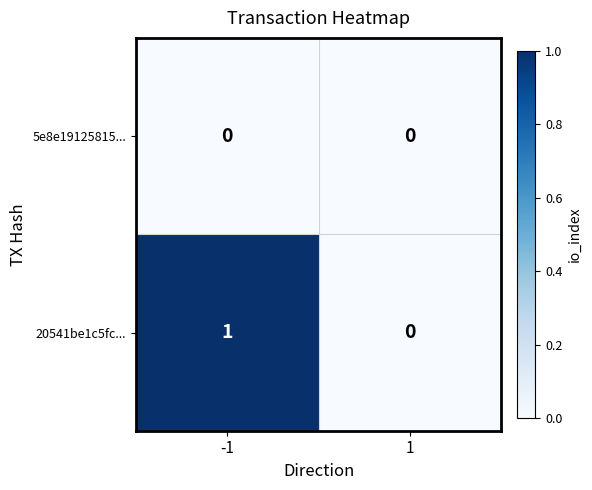

True or false: 20541be1c5fc... has a value of 1 at -1.

True